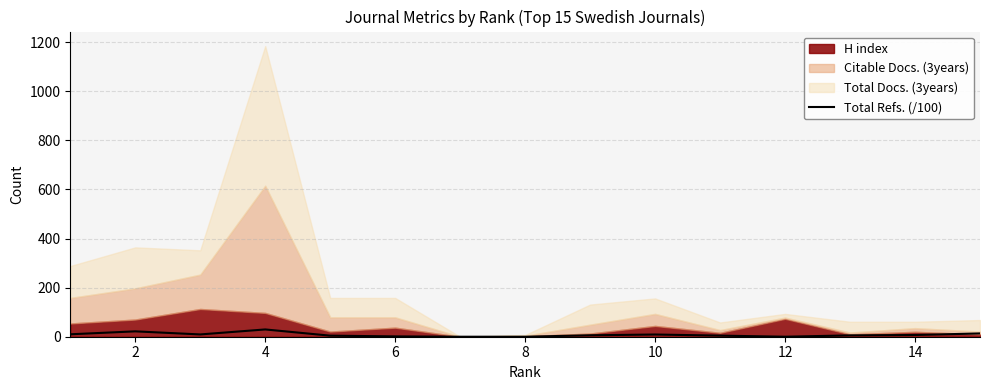

How many values exceed 5?

9